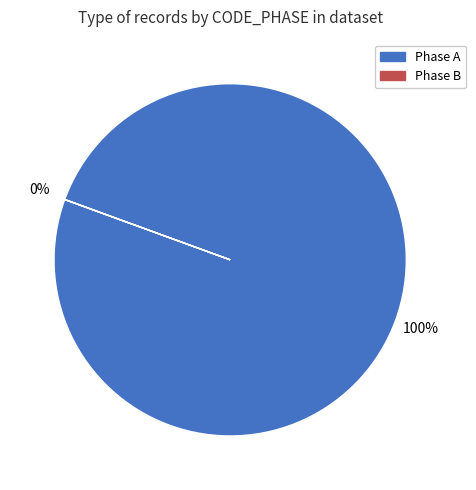

To the nearest percent, what is the average slice percentage?

50%